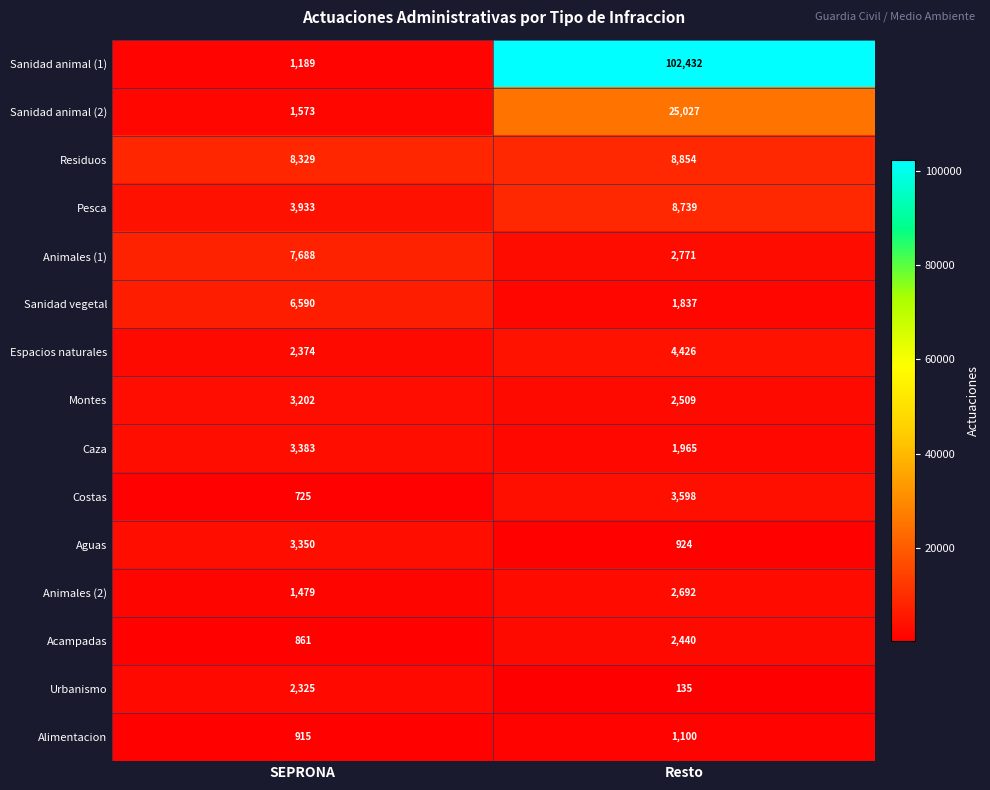

At which category does the chart reach its peak across all series?

Resto